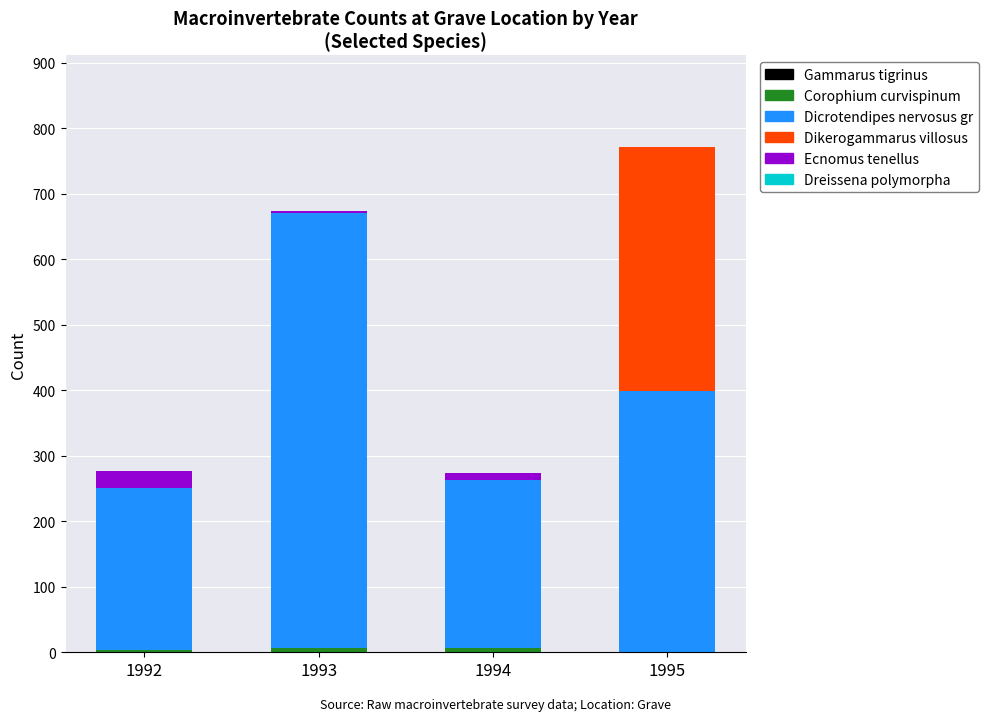

At which category is the sum across all series the highest?

1995